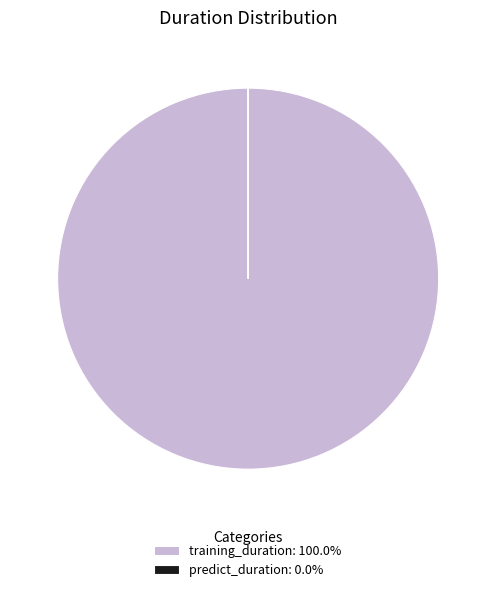

True or false: training_duration accounts for 100% of the total.

True